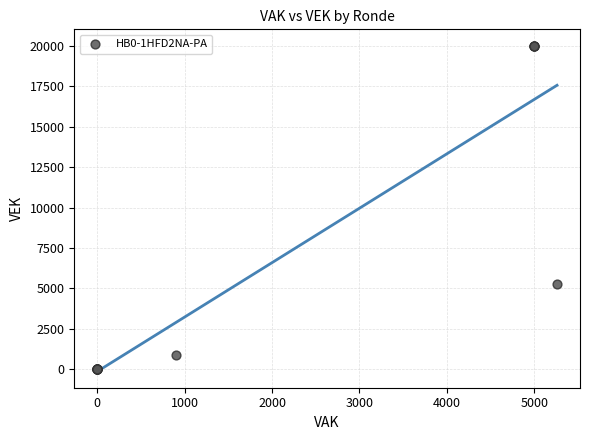

What Y value in the scatter plot is closest to 10000?

5260